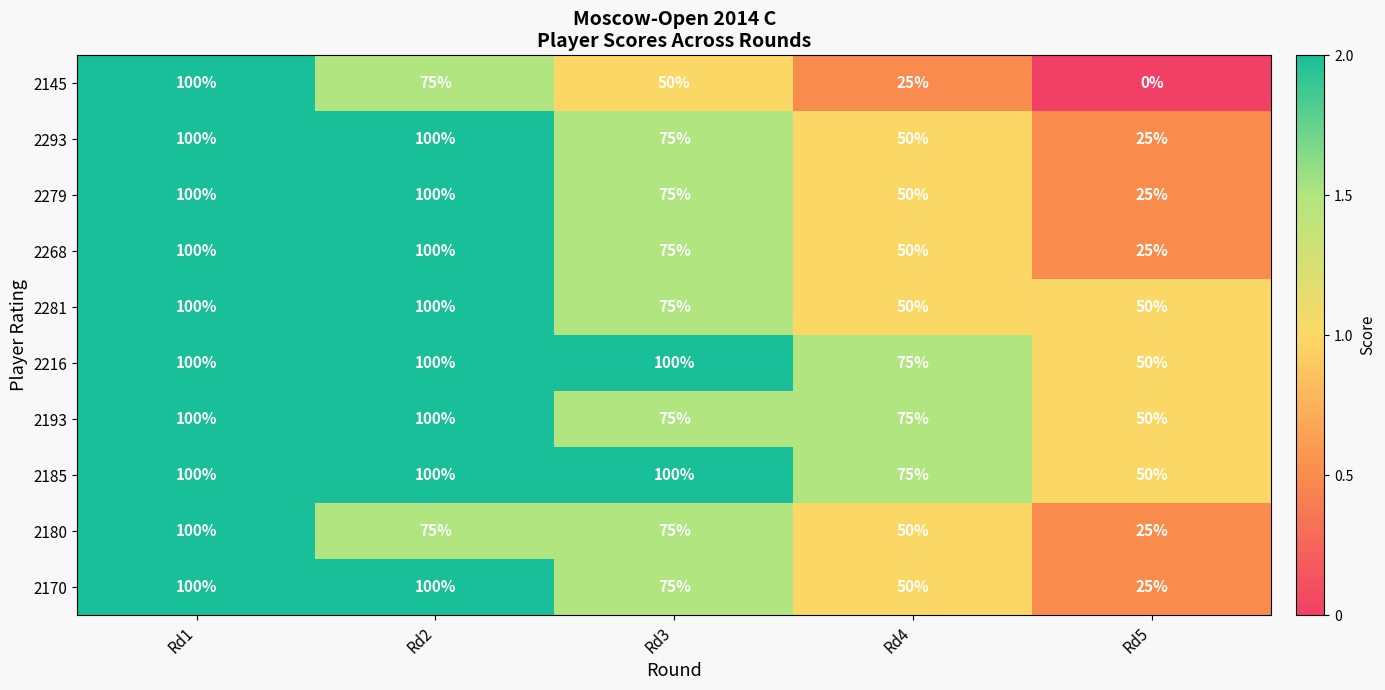

What is the total value across all series at Rd3?

775